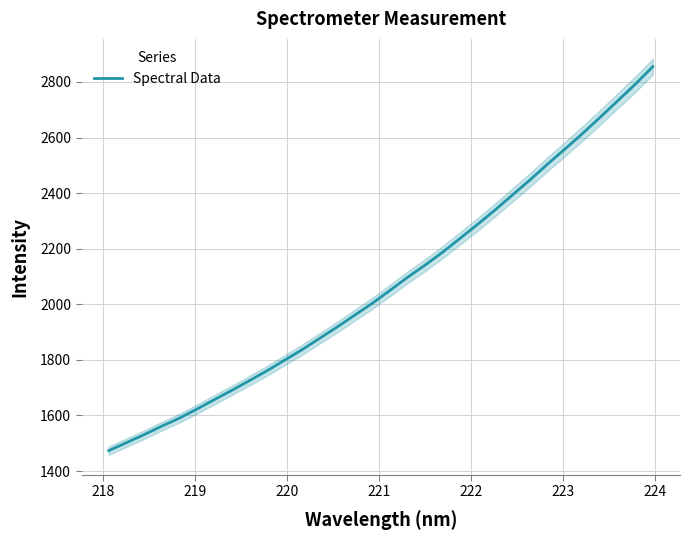

What is the maximum value for Spectral Data?

2855.1